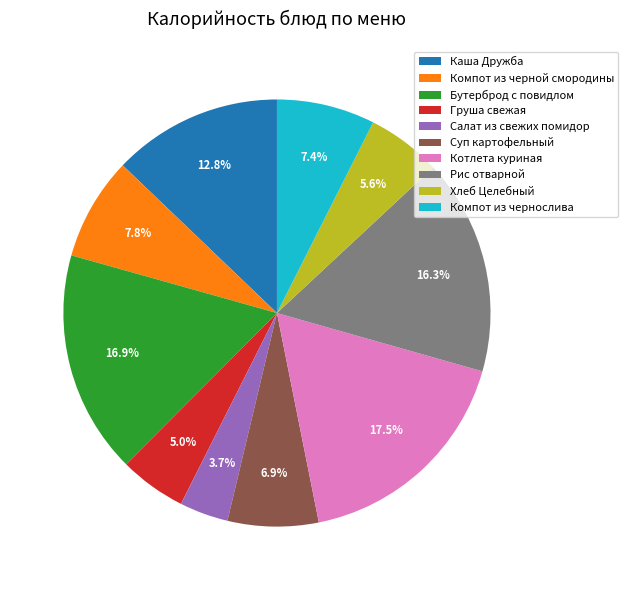

Approximately how many times larger is the value at Салат из свежих помидор compared to Котлета куриная?

0.2